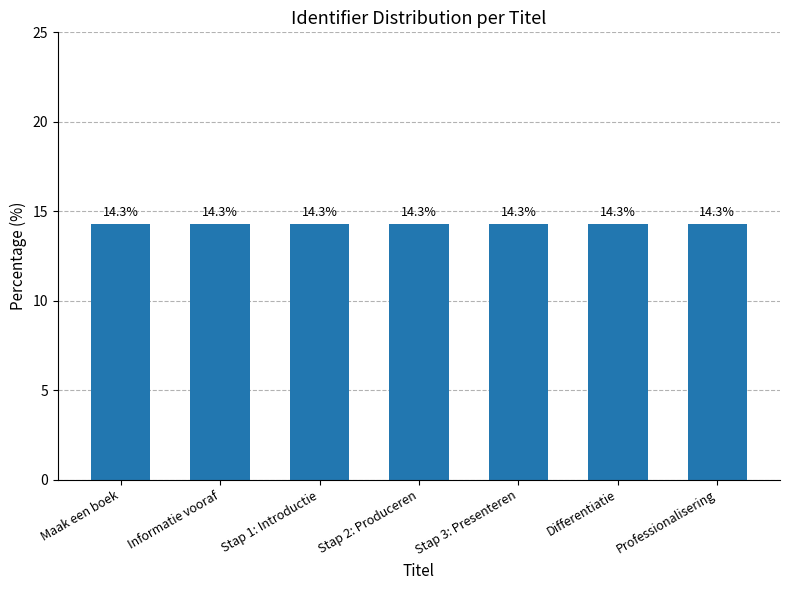

Does the chart contain stacked bars?

No